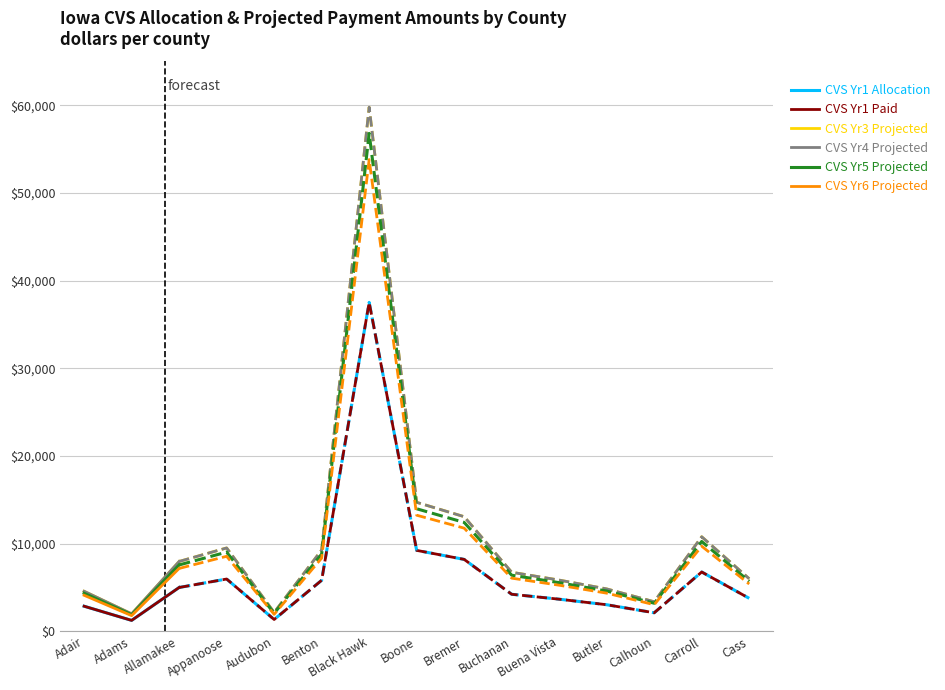

What is the highest value of the CVS Yr5 Projected series?

7576.5